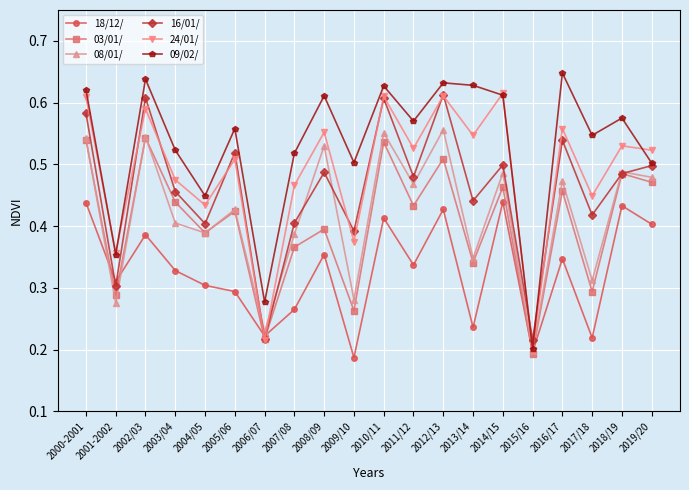

The value of 16/01/ at 2015/16 is 0.3. True or false?

False